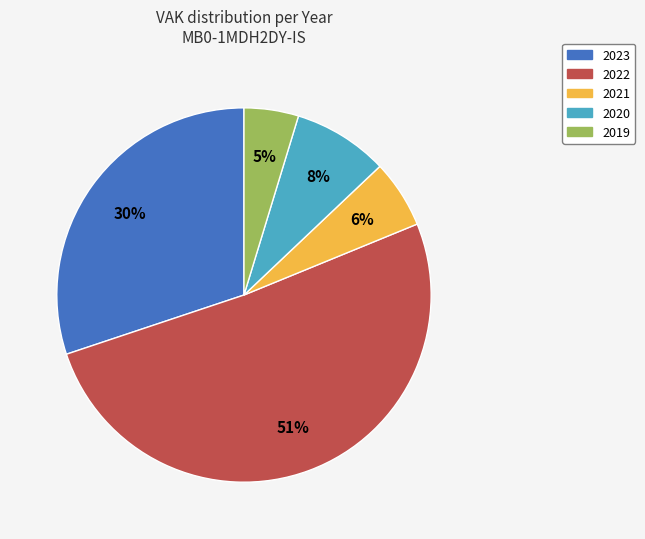

Is there a majority slice in this chart?

Yes